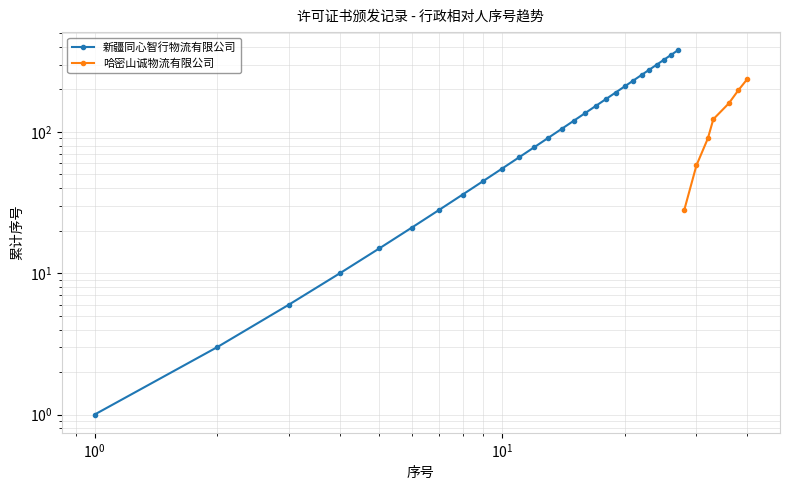

True or false: there are more than 0 points higher than both neighbors.

False